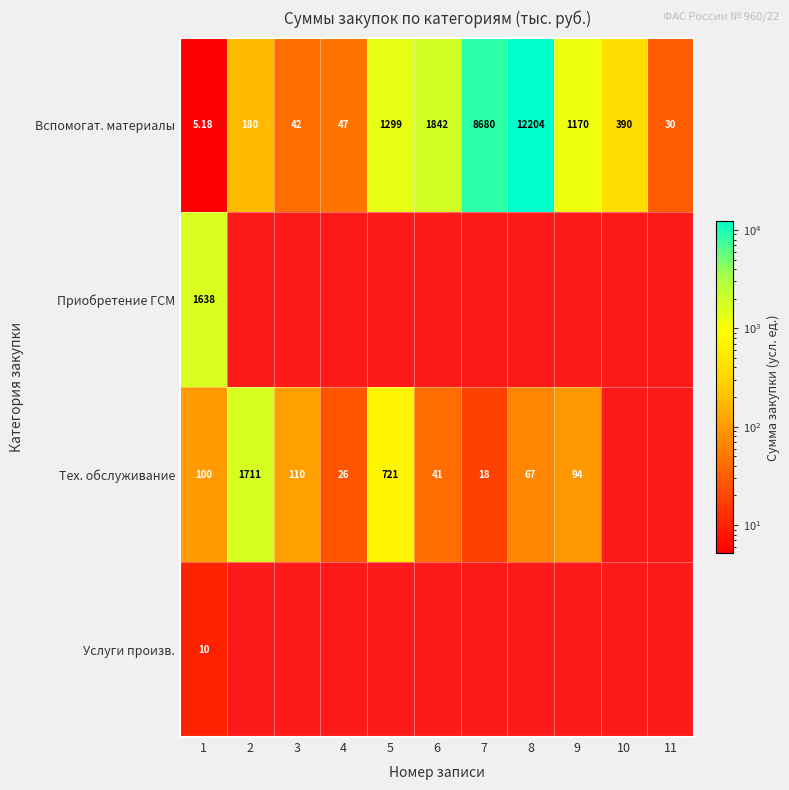

Between 1 and 9, which is larger?

9